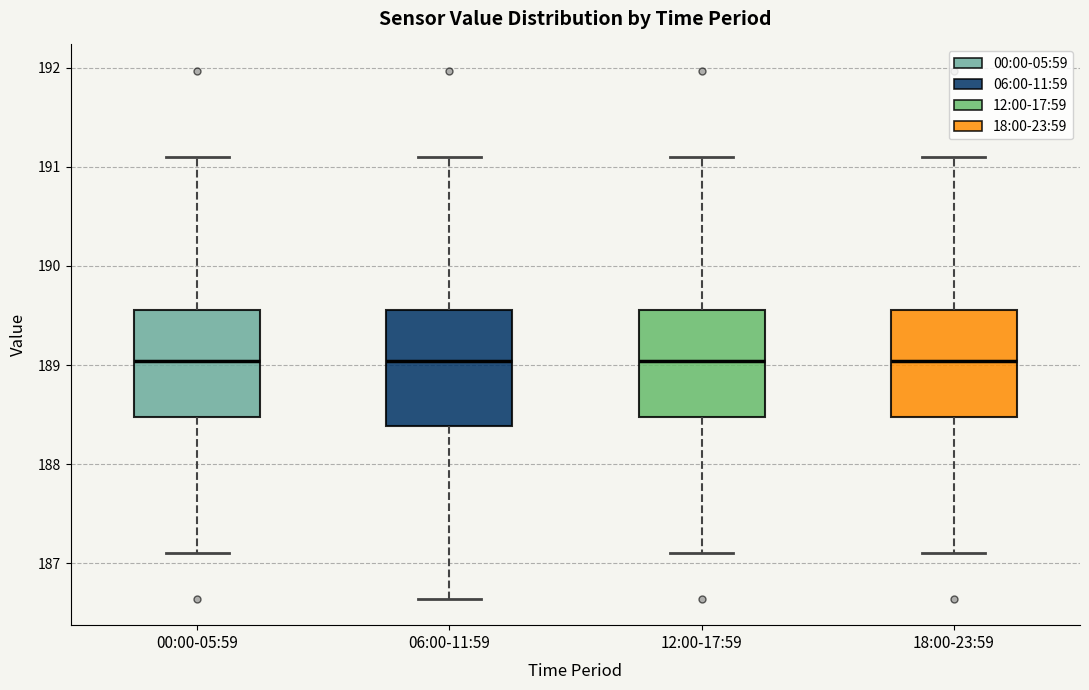

Where is the lower edge of the box for 06:00-11:59 on the y-axis? The values are not printed on the chart, so give them approximately, as read against the axis.

188.4